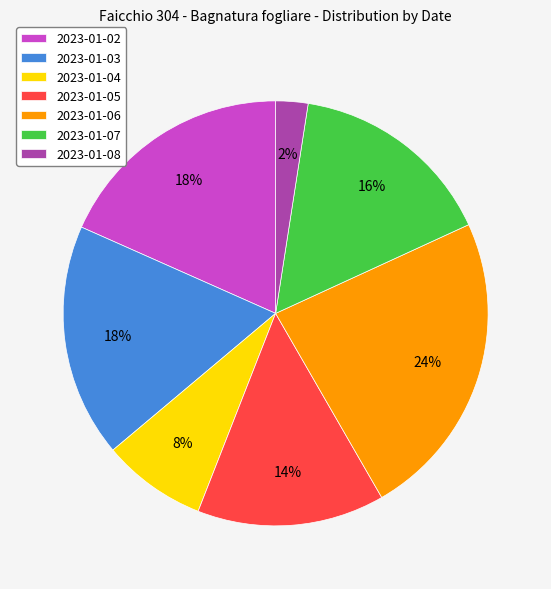

Does 2023-01-02 account for over 50% of the chart?

No